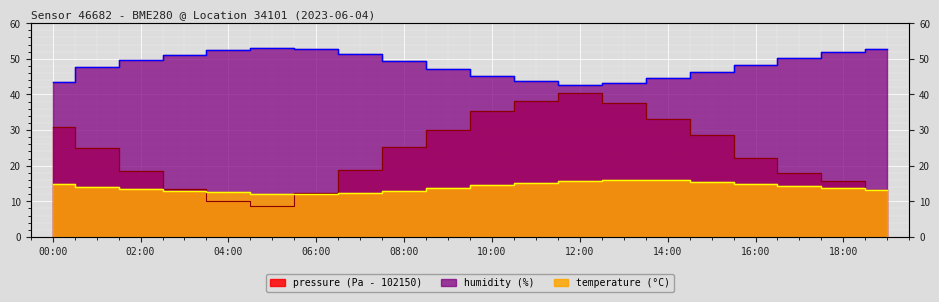

Count the number of categories in the chart.

20